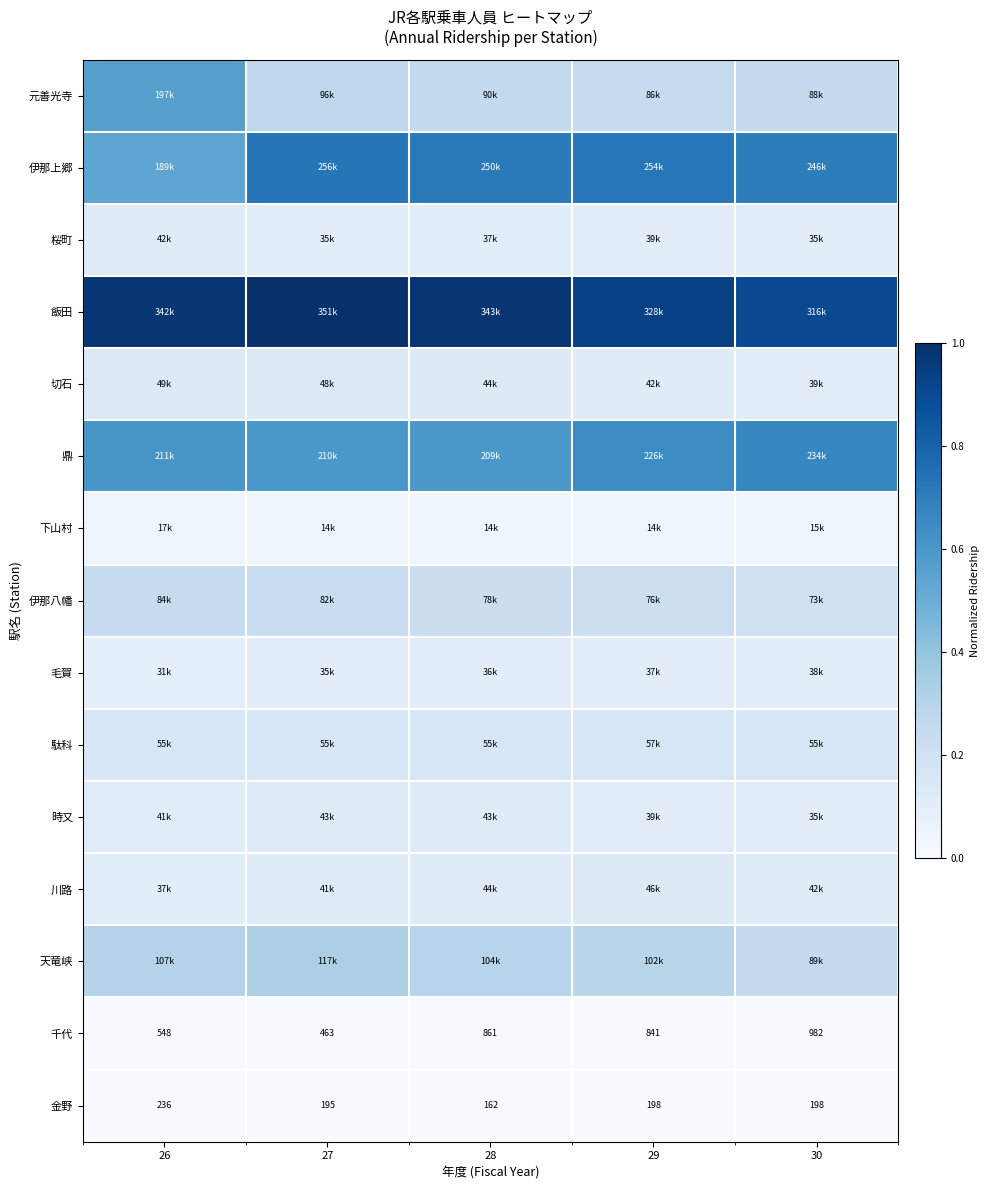

Rank the series by their maximum value, from lowest to highest.

金野, 千代, 下山村, 毛賀, 桜町, 時又, 川路, 切石, 駄科, 伊那八幡, 天竜峡, 元善光寺, 鼎, 伊那上郷, 飯田